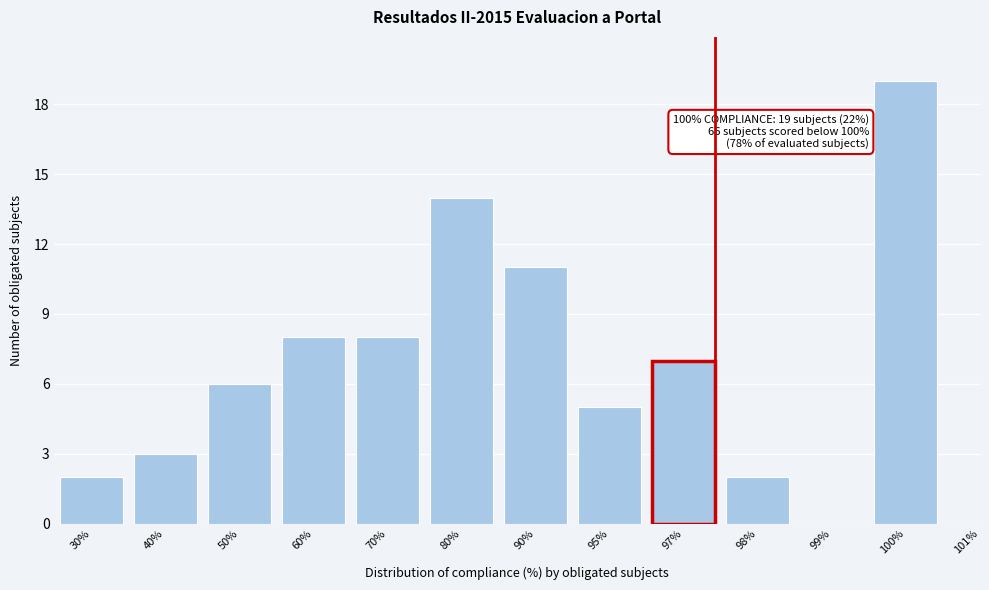

Reading left to right, what are all the values shown in this chart?

30%=2	40%=3	50%=6	60%=8	70%=8	80%=14	90%=11	95%=5	97%=7	98%=2	99%=0	100%=19